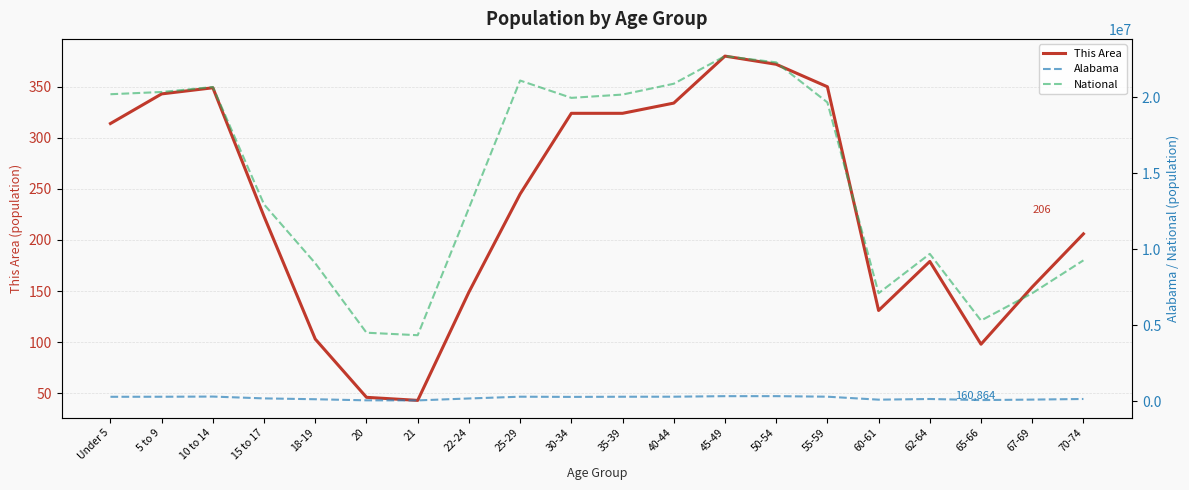

Which category has the lowest value in the Alabama series?

21